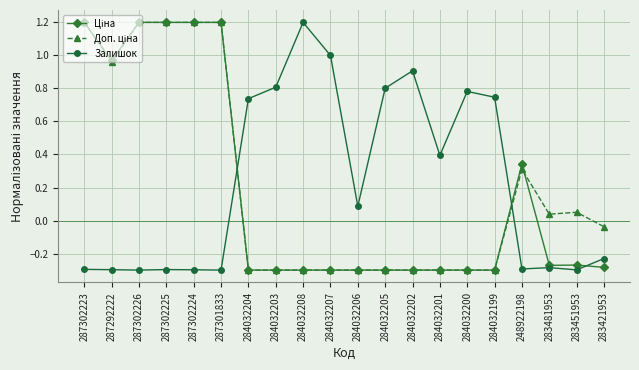

How many values in Залишок are above zero?

10